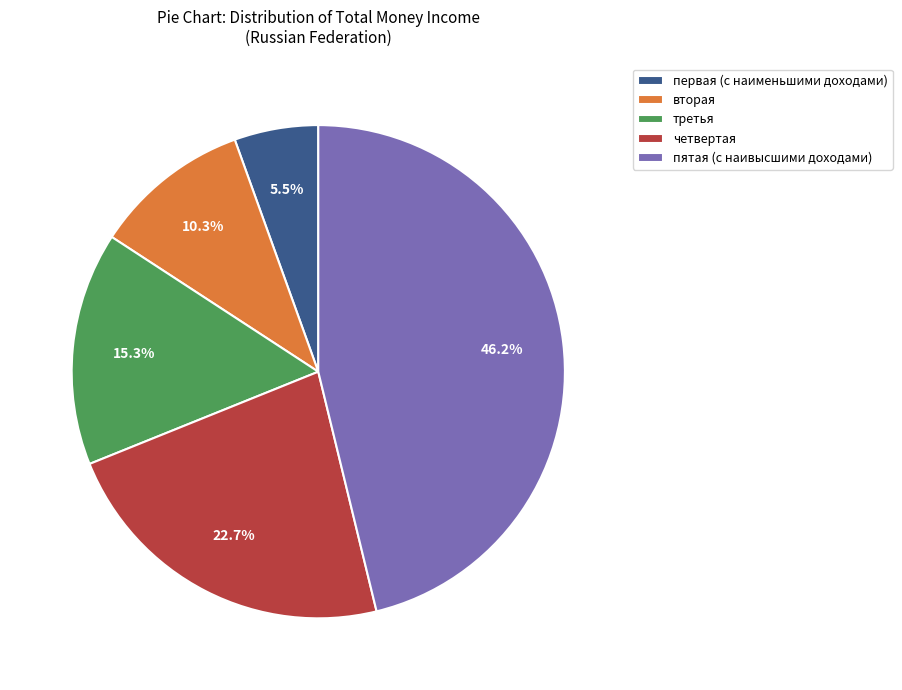

How many slices are in this pie chart?

5